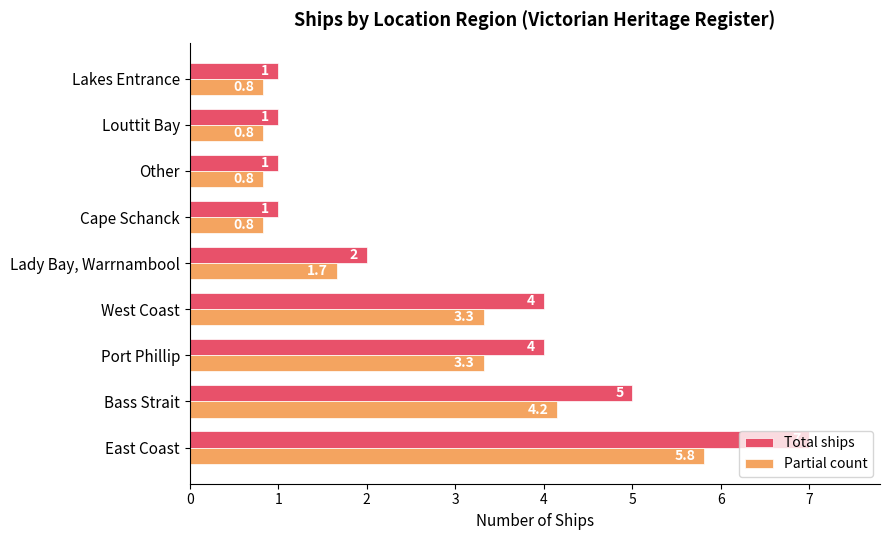

What is the maximum value shown in the chart?

7.0